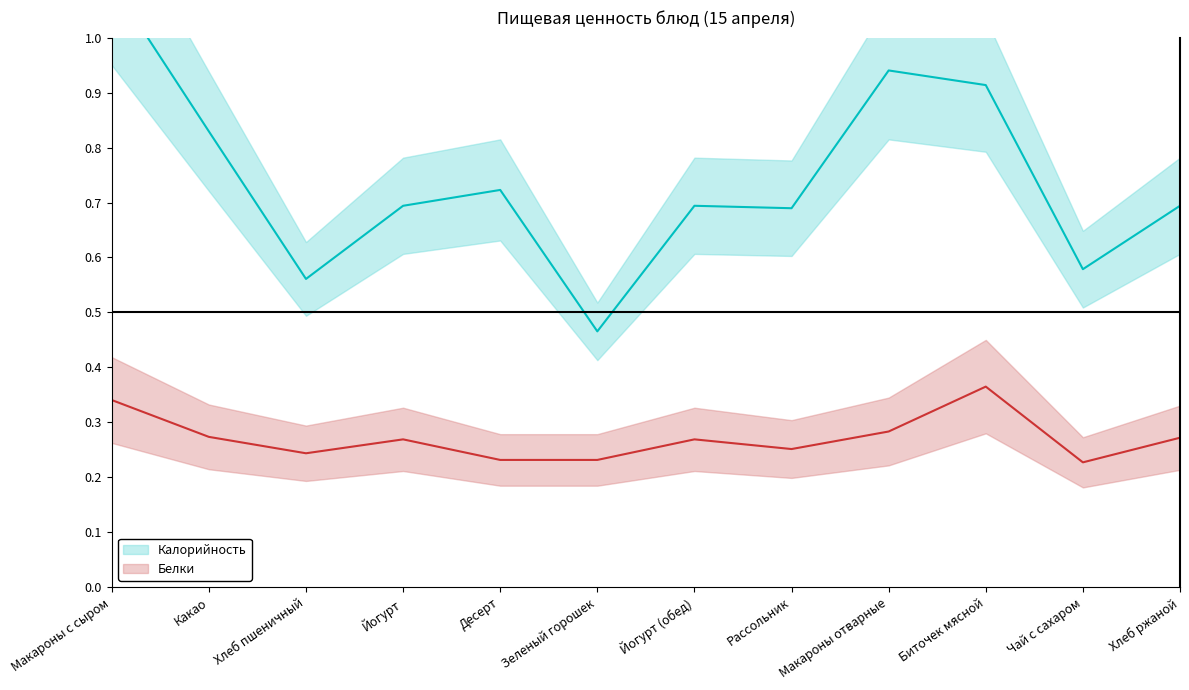

Which has a higher value, Йогурт (обед) or Йогурт?

Йогурт (обед)